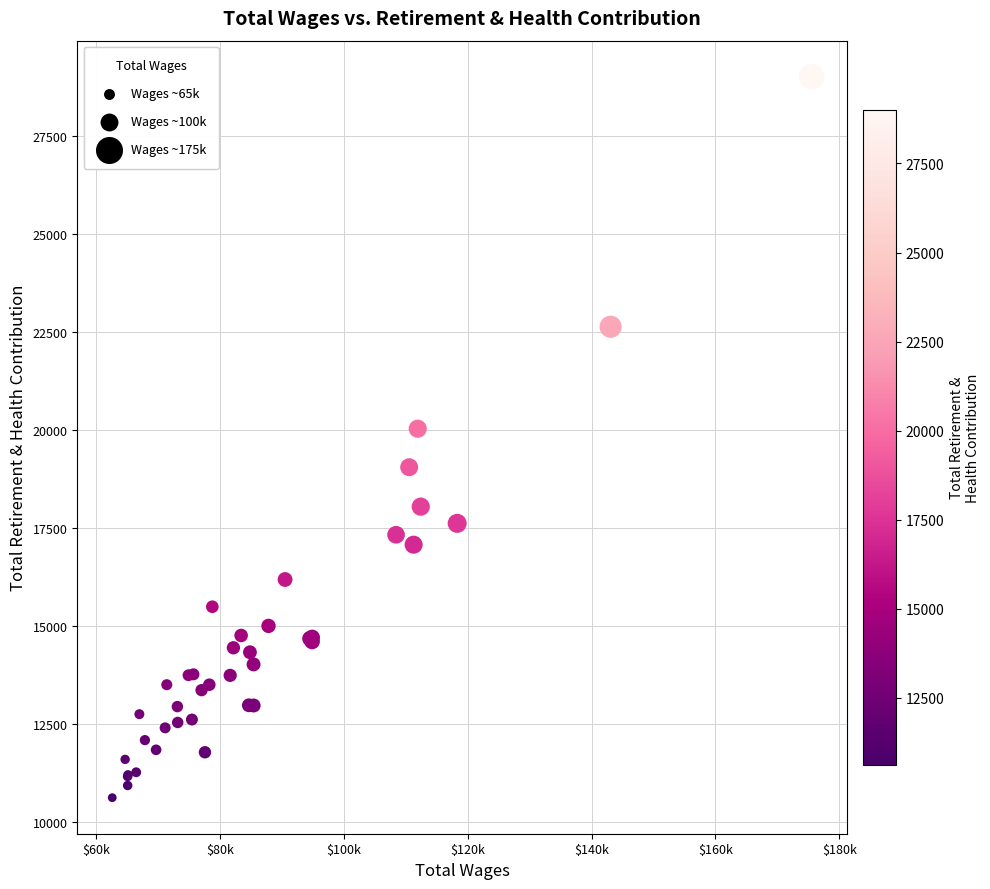

What Y value in the scatter plot is closest to 19814?

20031